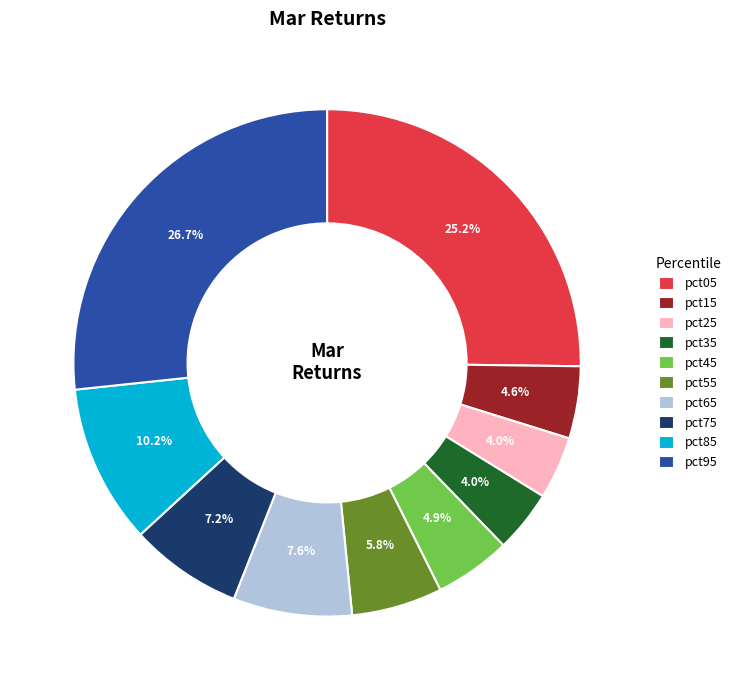

Is it true that pct55 is 1% of the pie?

False